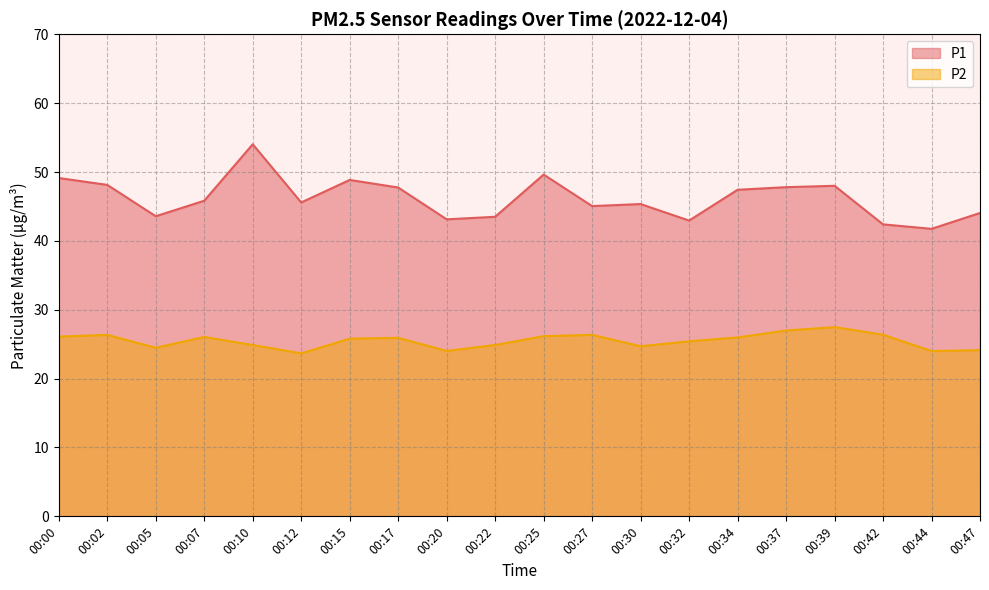

Where does the P1 series first go above 45?

00:00